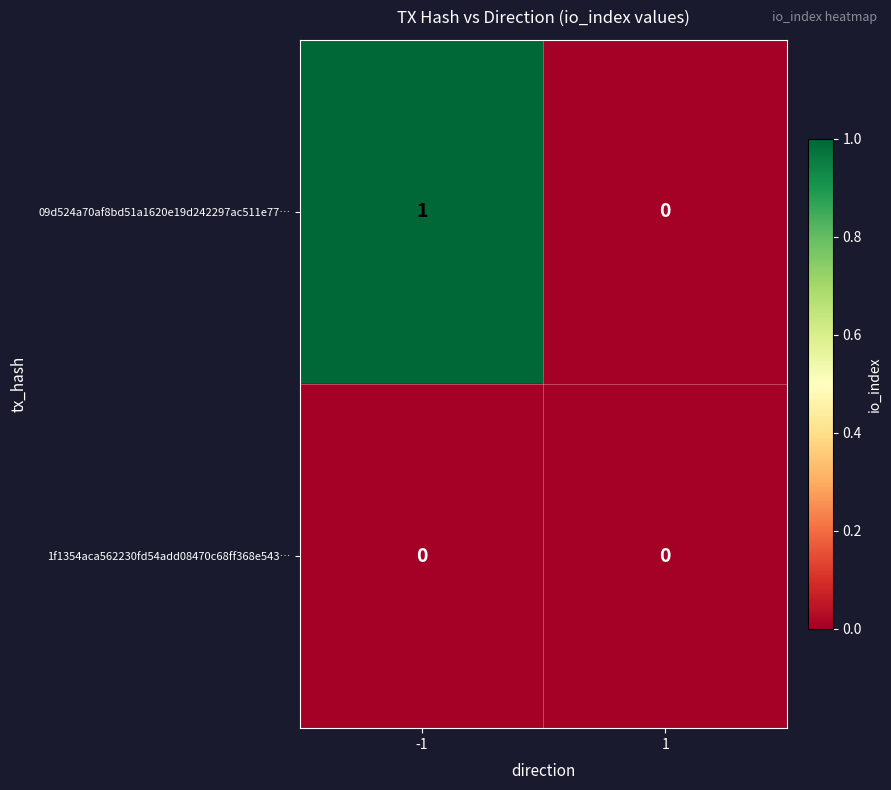

The 1f1354aca562230fd54add08470c68ff368e543… series shows 0 at 1. True or false?

True